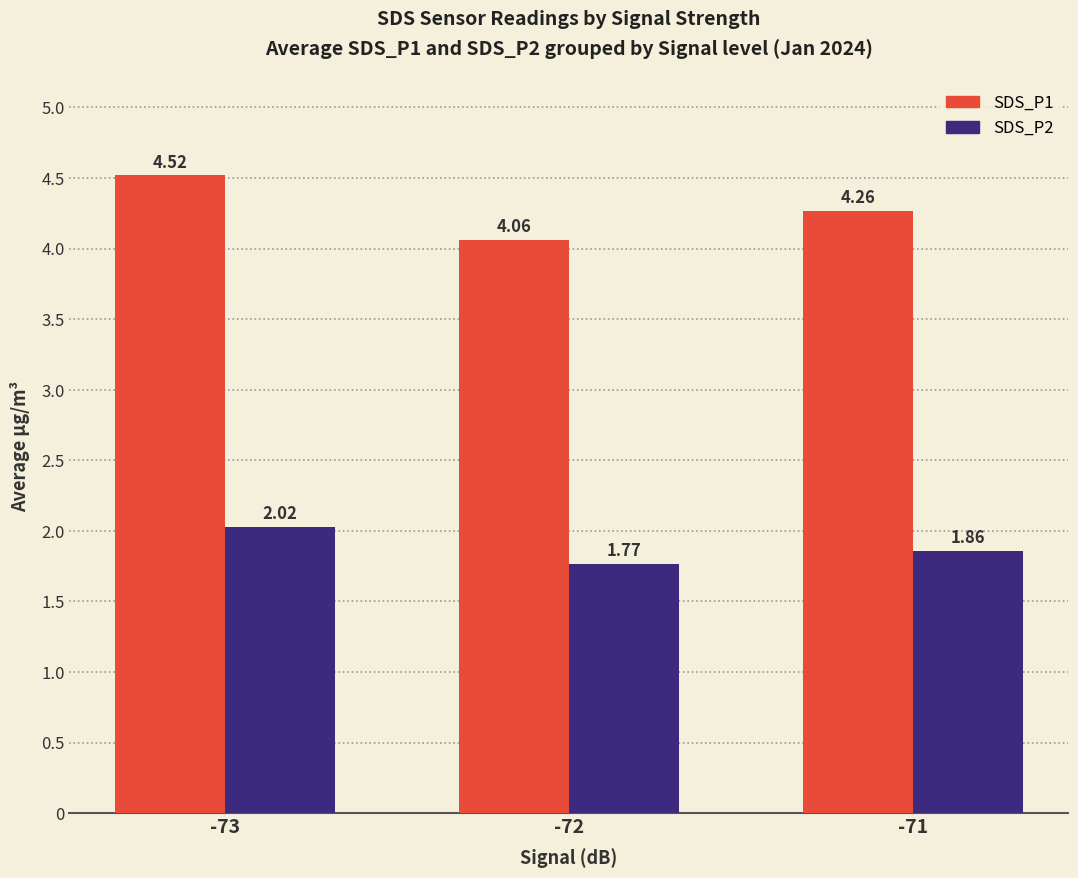

What is the total value across all series at -71?

6.1